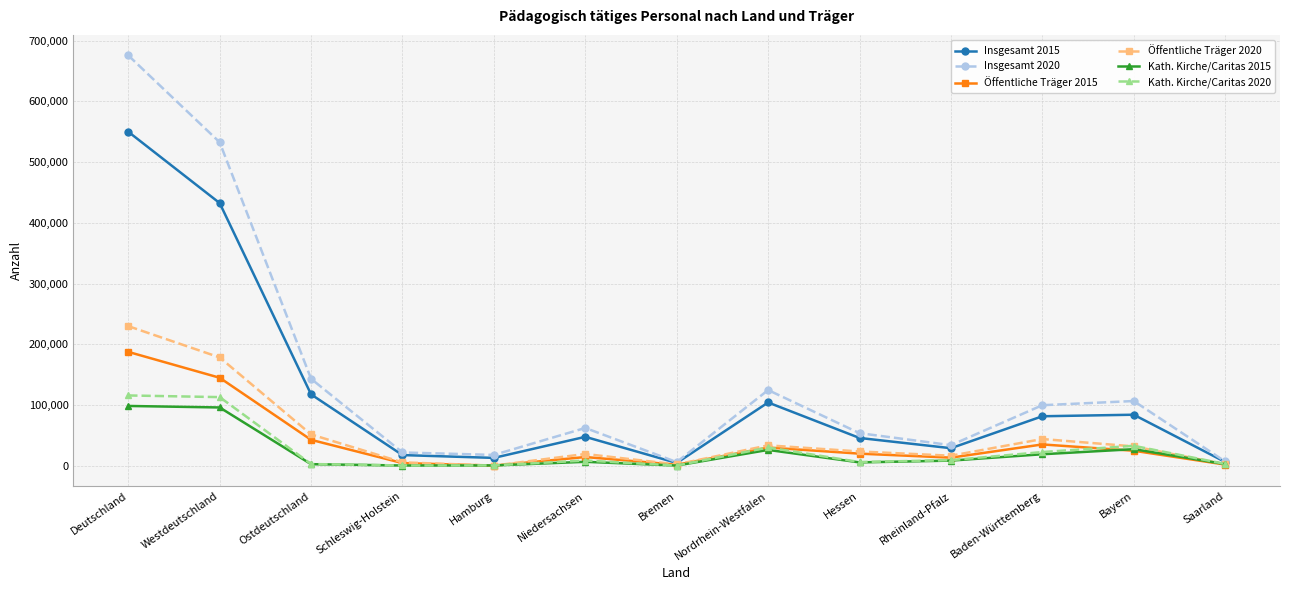

Which series has the widest spread of values?

Insgesamt 2020